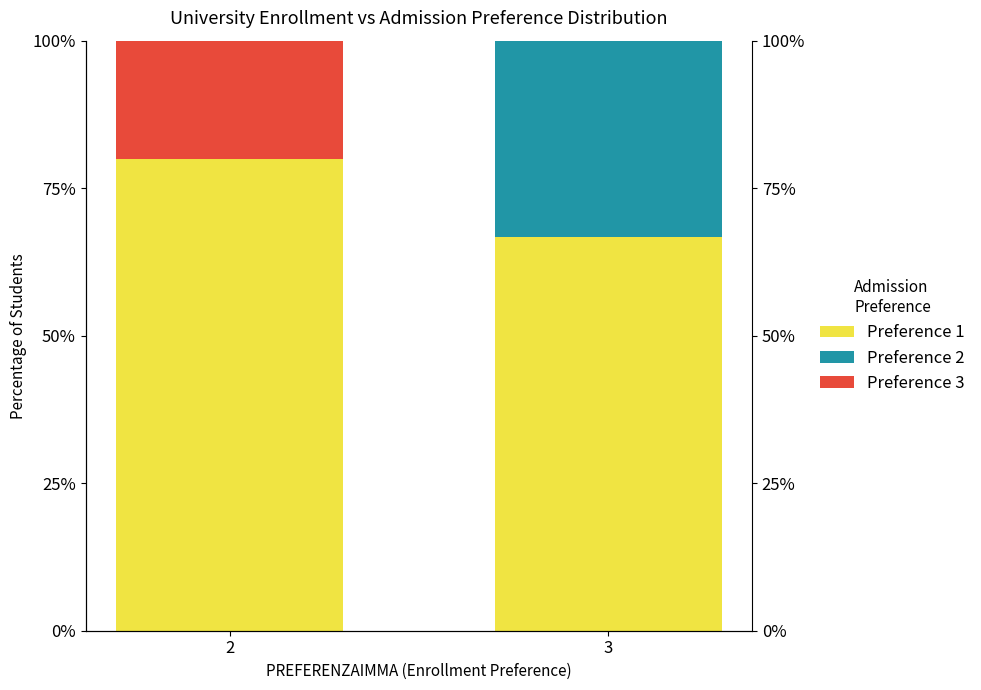

At which category is the sum across all series the highest?

2